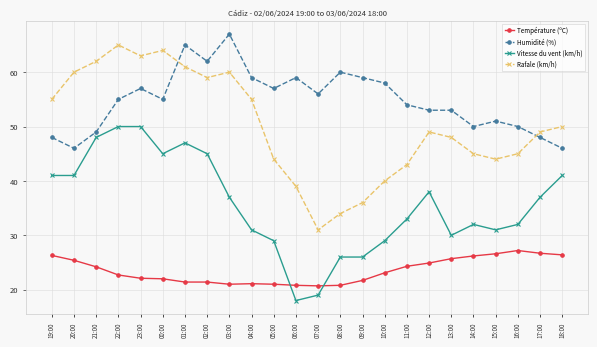

What is the maximum value shown in the chart?

67.0